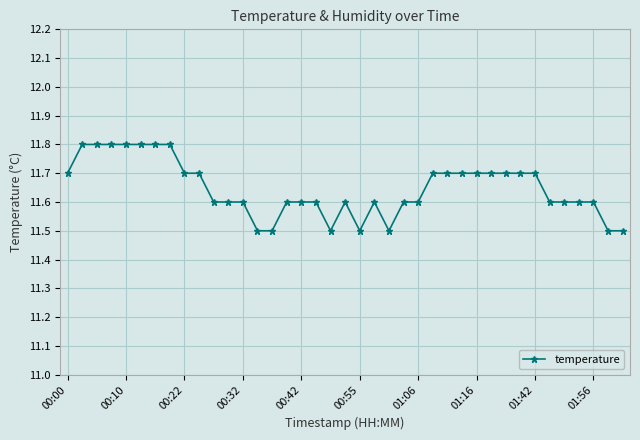

Does the chart display data point markers on the line(s)?

Yes